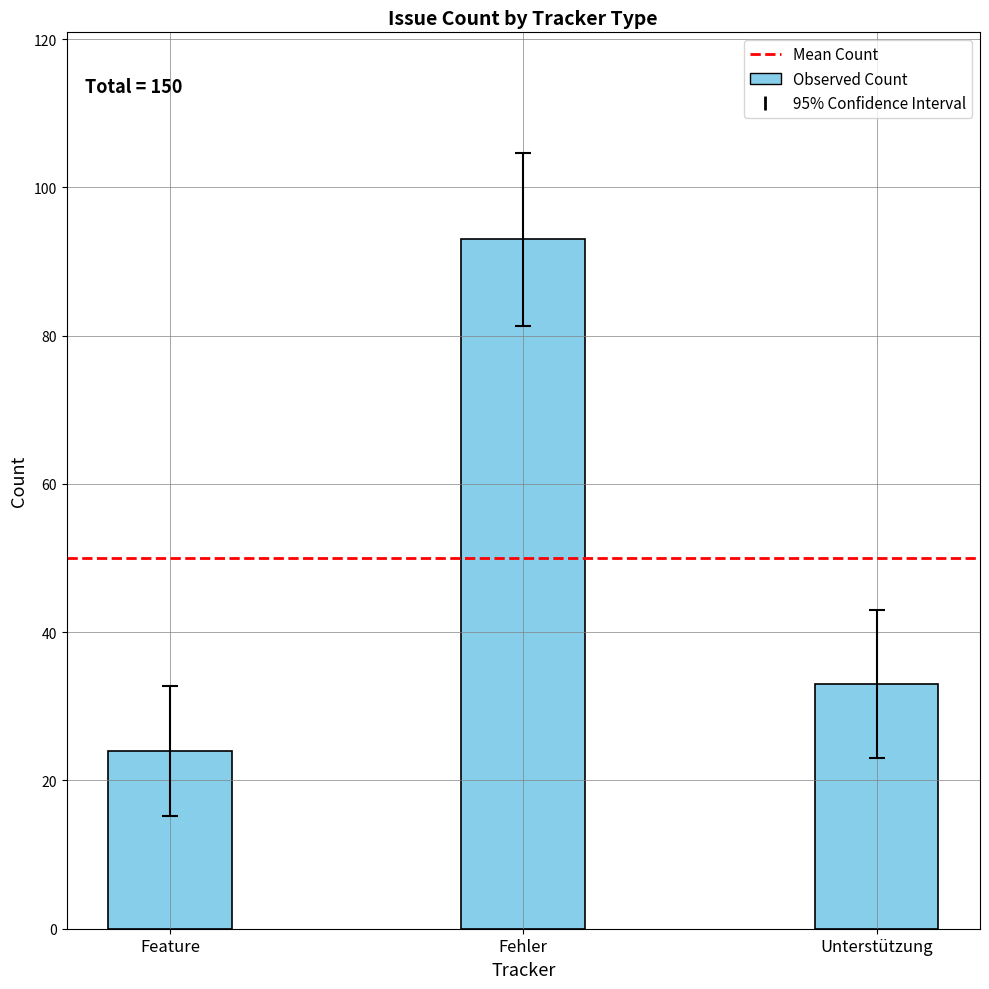

List the labels in order of value, smallest first.

Feature, Unterstützung, Fehler